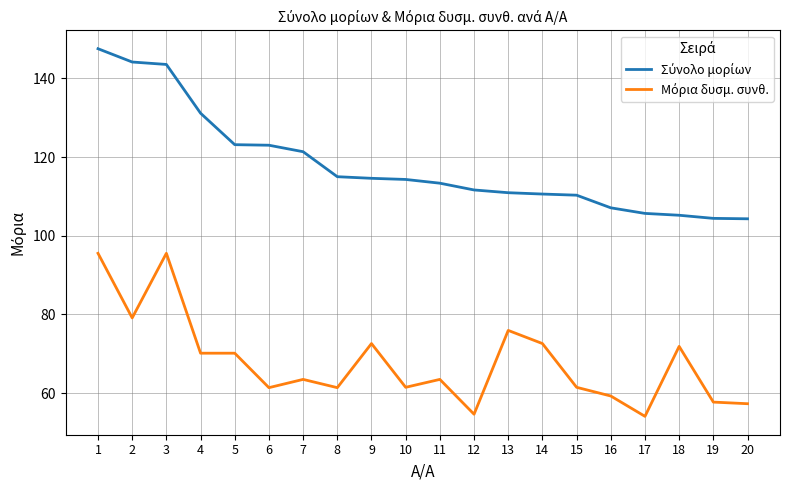

Does the chart display data point markers on the line(s)?

No